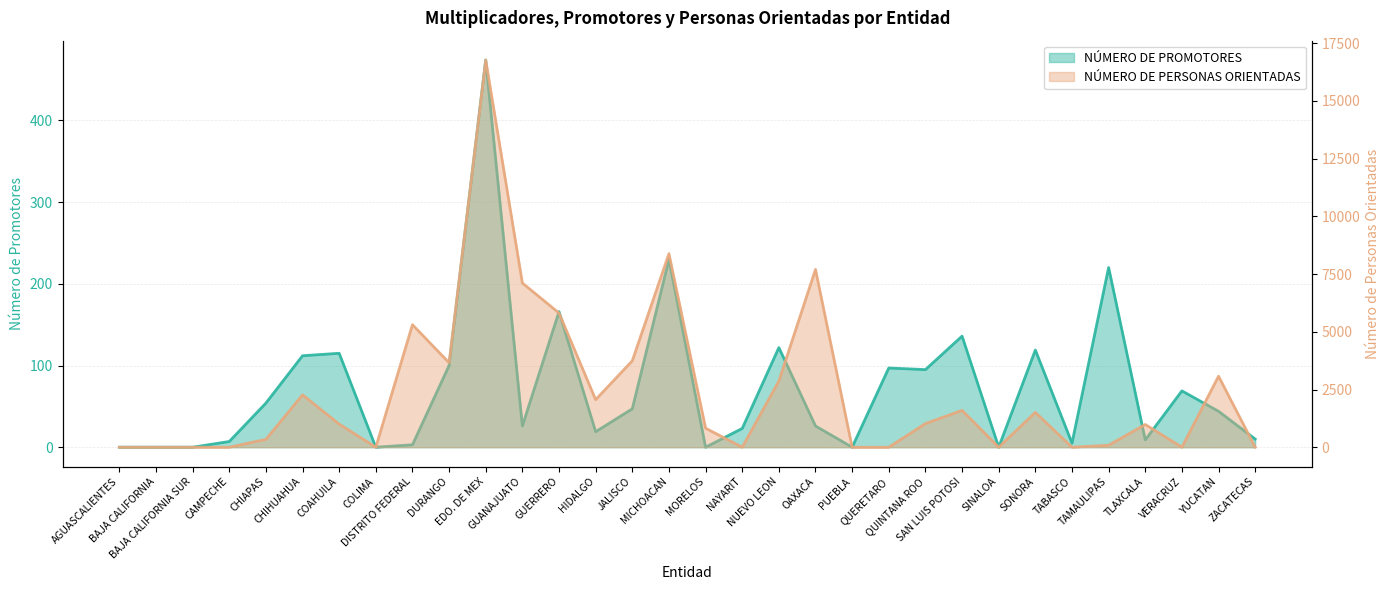

Is the value of NÚMERO DE PERSONAS ORIENTADAS at MORELOS greater than the value of NÚMERO DE PROMOTORES at QUINTANA ROO?

Yes